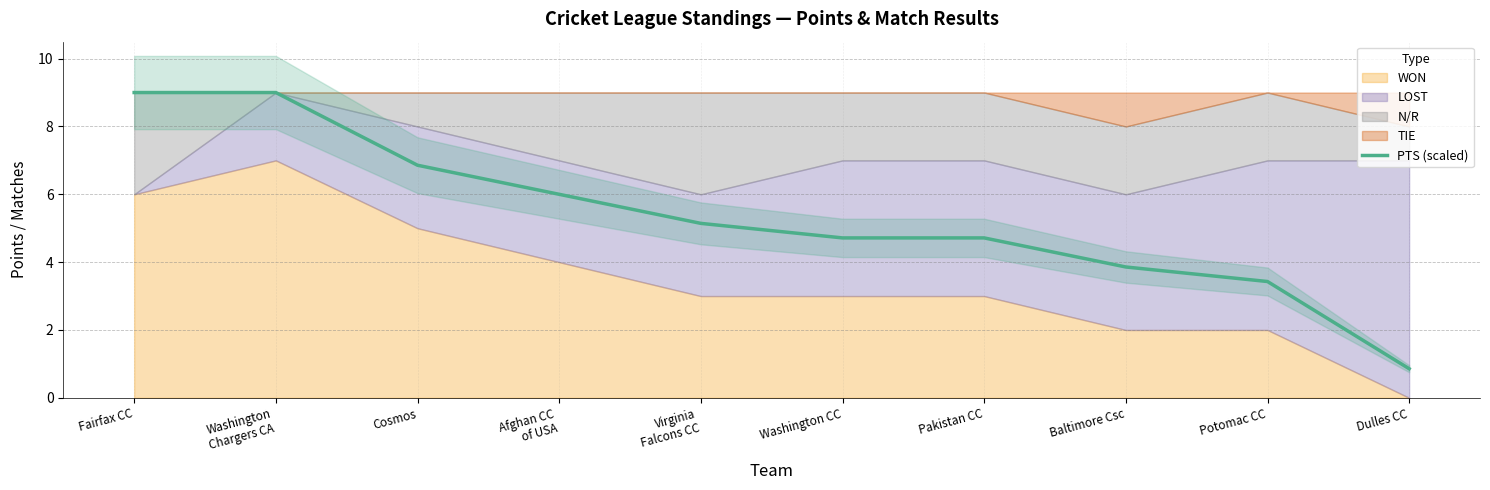

What is the lowest value of the PTS (scaled) series?

0.9